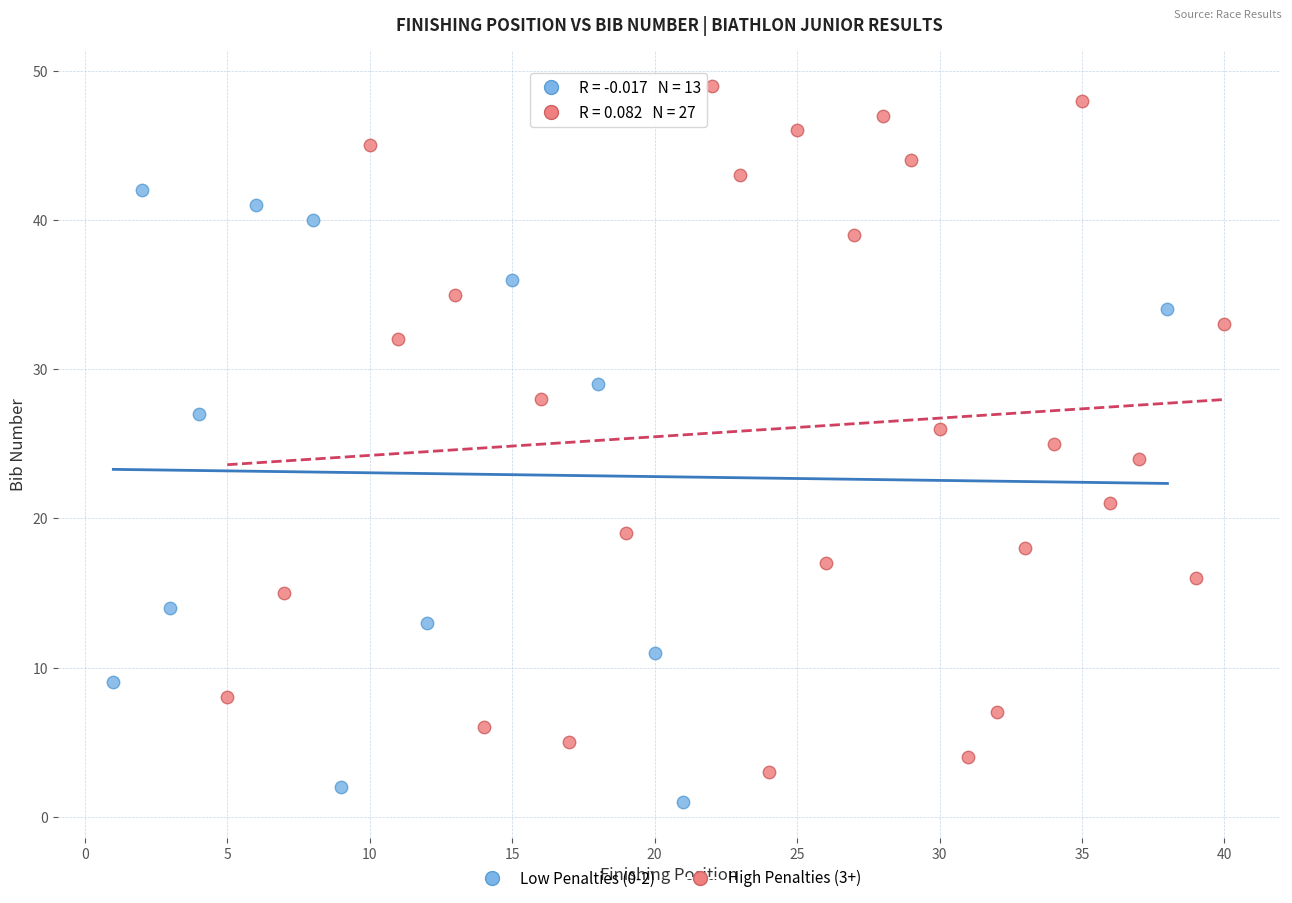

Which series contains the lowest Y value?

Low Penalties (0-2)